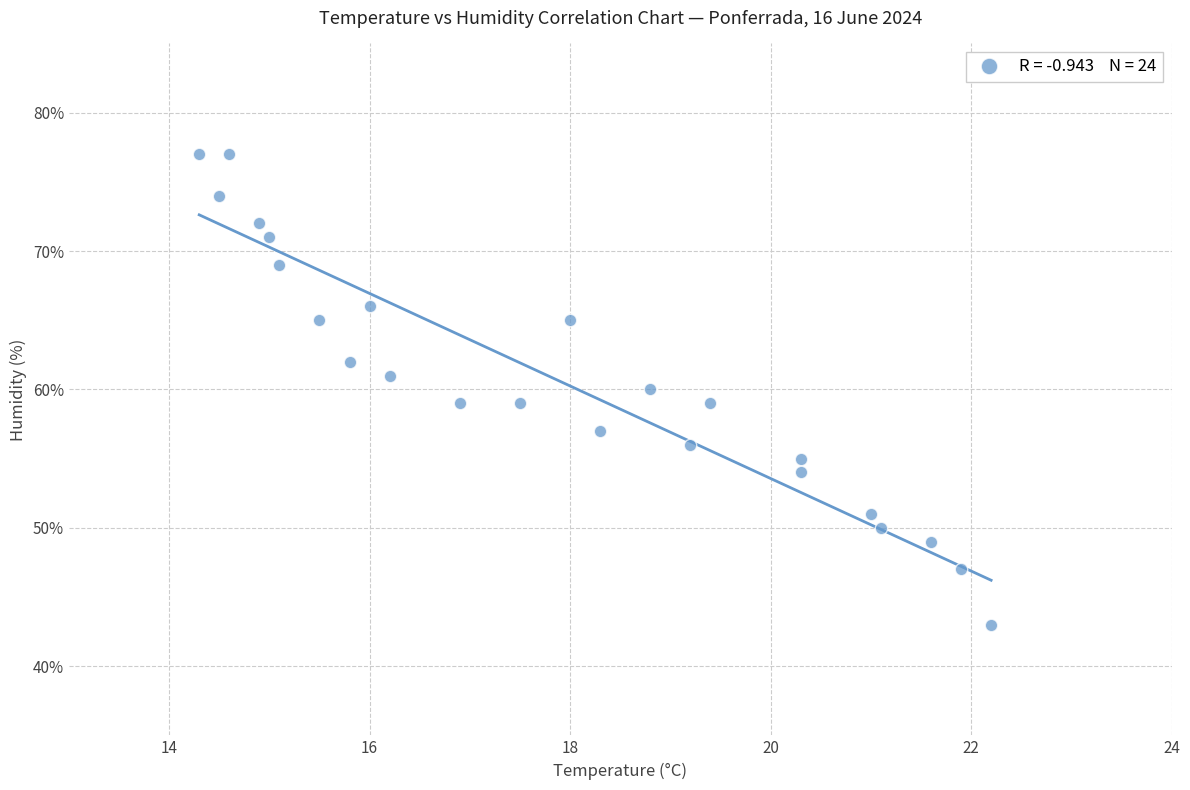

What is the range of Y values (max minus min)?

34